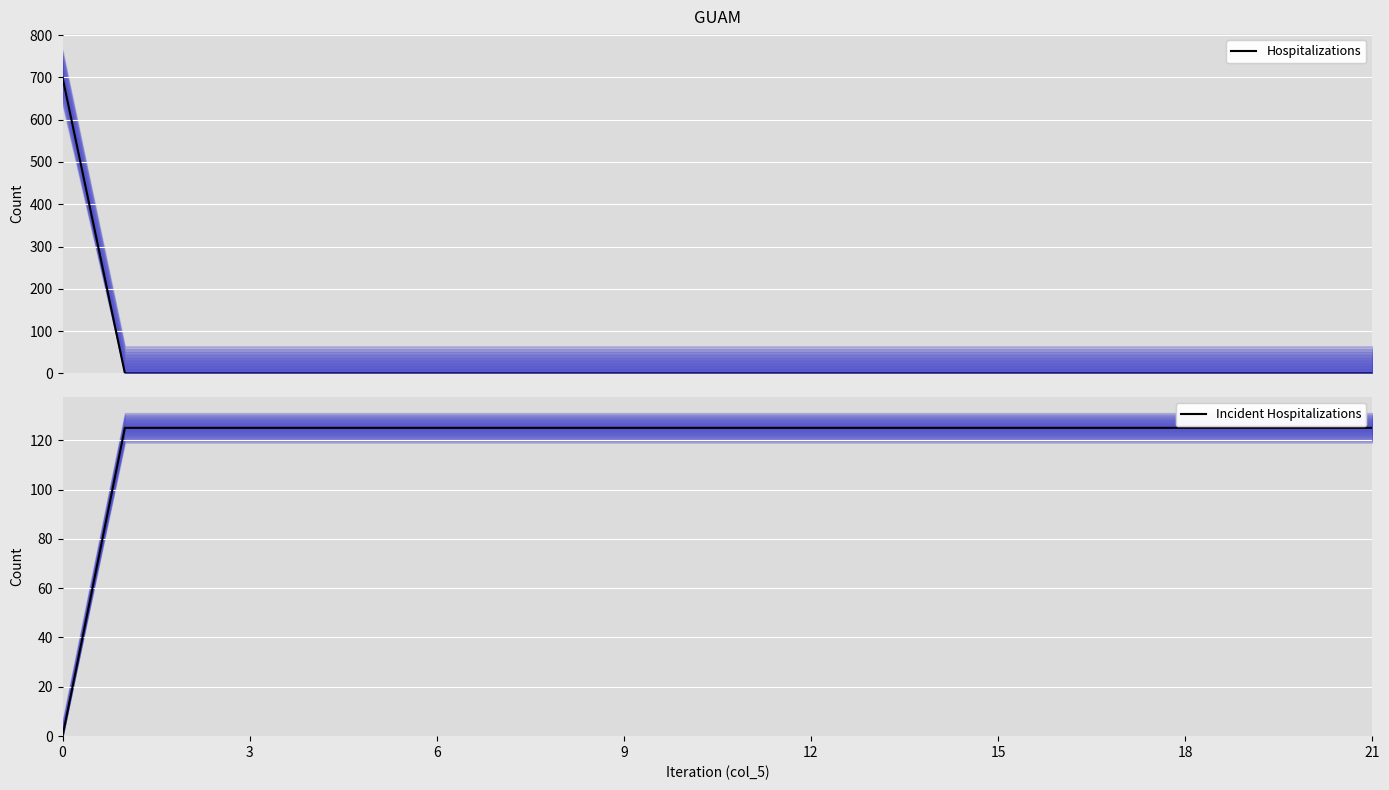

What is the label of the 3rd point from the left?

6